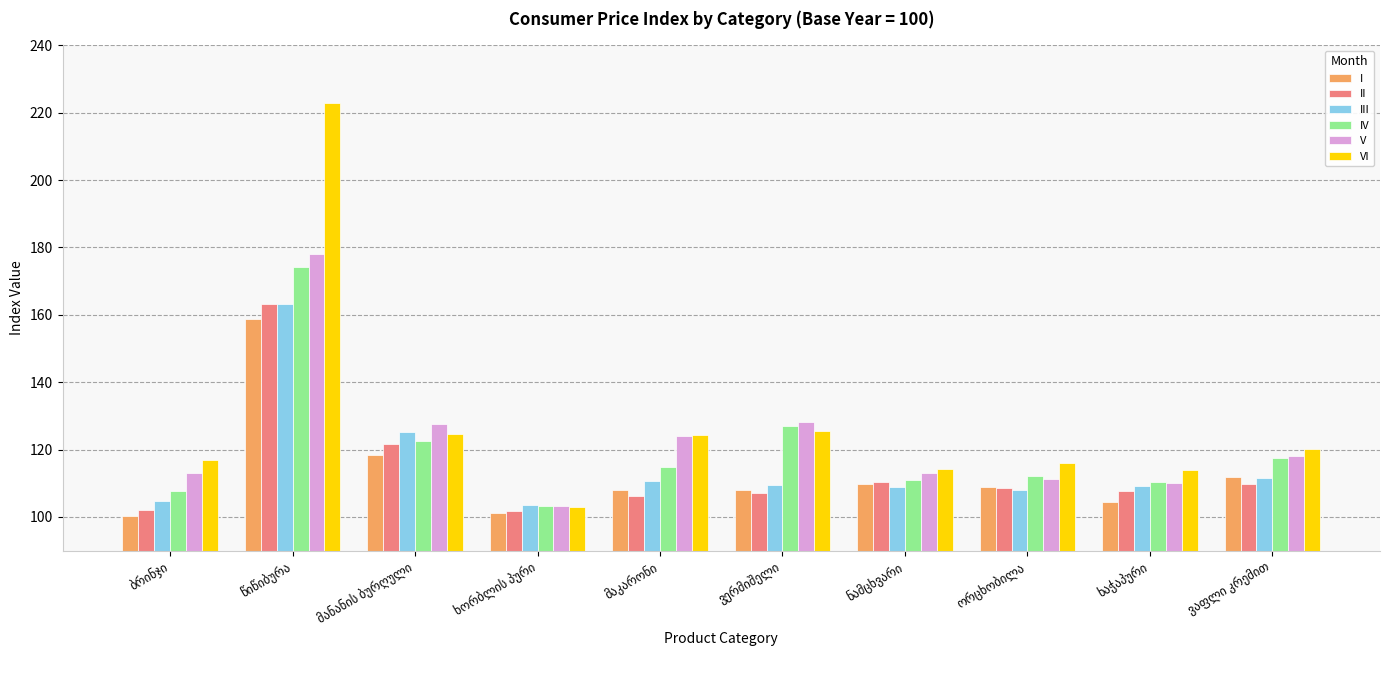

Which series has the widest spread of values?

VI